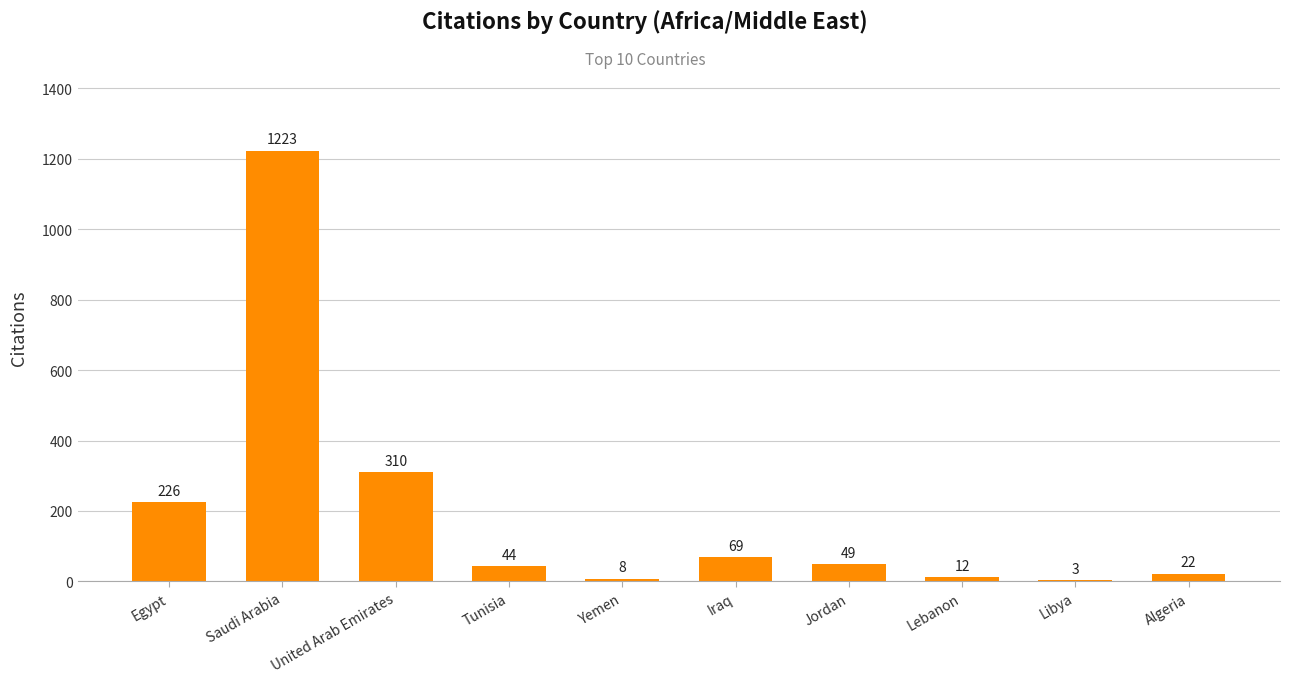

What value does the data have at Tunisia?

44